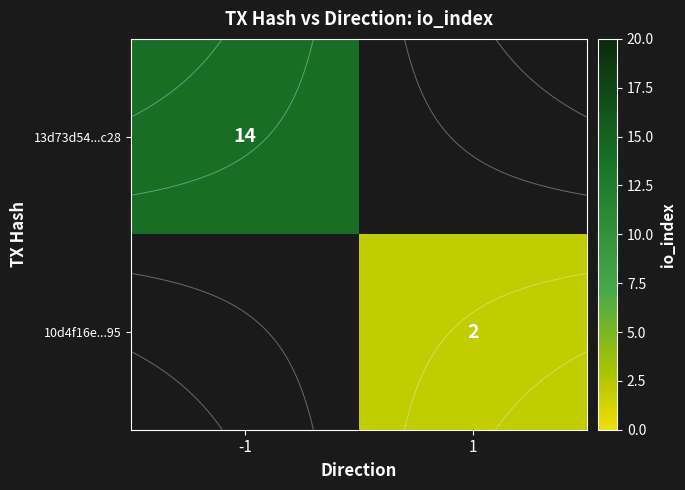

What value does the 10d4f16e...95 series have at 1?

2.0